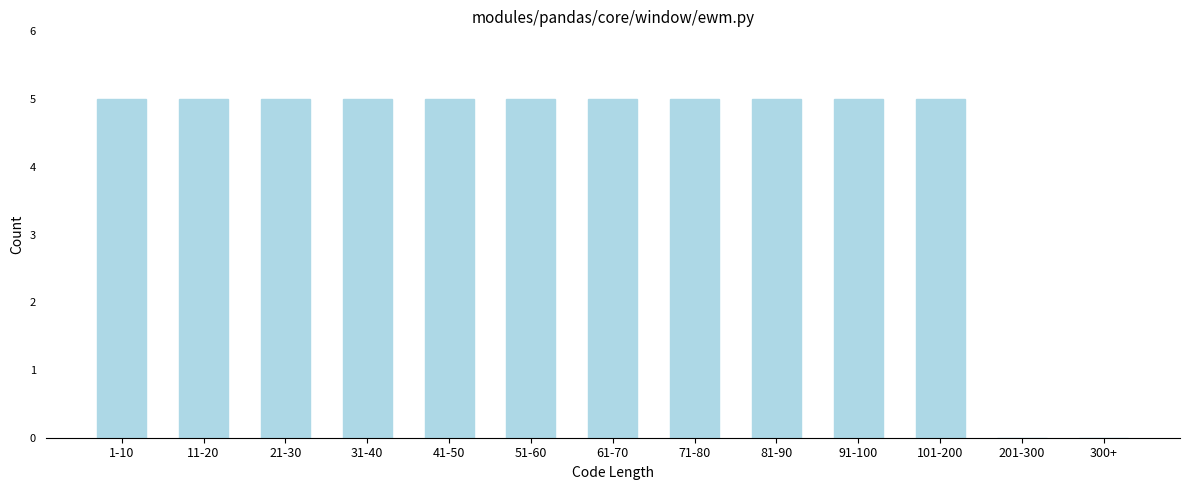

Reading right to left, list all the values displayed in this chart.

300+=0	201-300=0	101-200=5	91-100=5	81-90=5	71-80=5	61-70=5	51-60=5	41-50=5	31-40=5	21-30=5	11-20=5	1-10=5